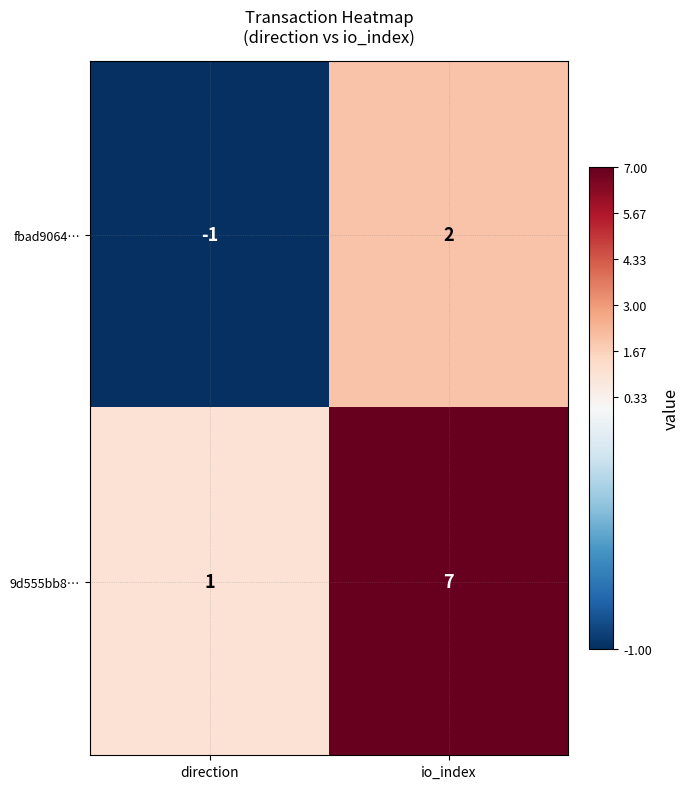

Is it true that 9d555bb8… equals 7 at io_index?

True